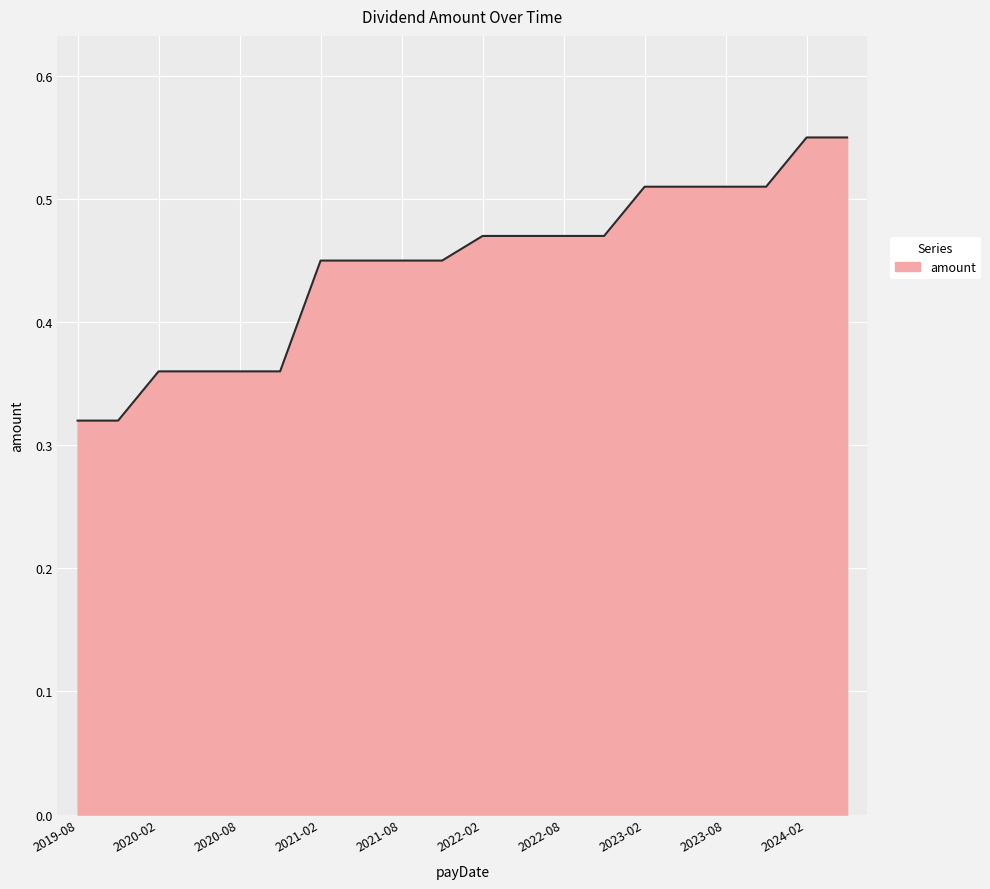

At which category does the chart reach its minimum across all series?

2019-11-15